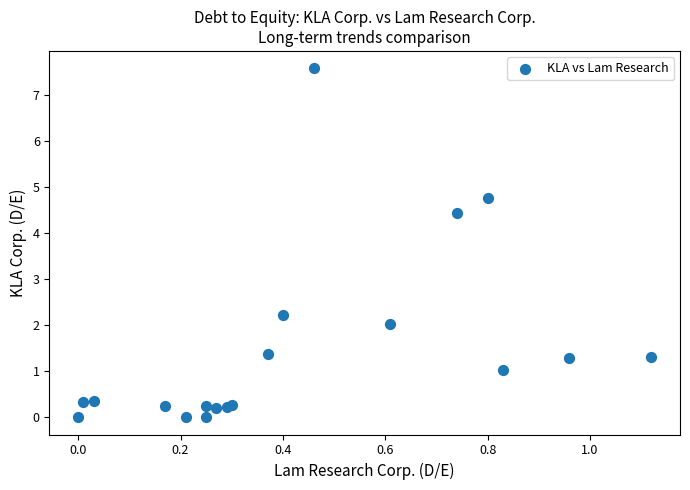

What Y value in the scatter plot is closest to 3?

2.2